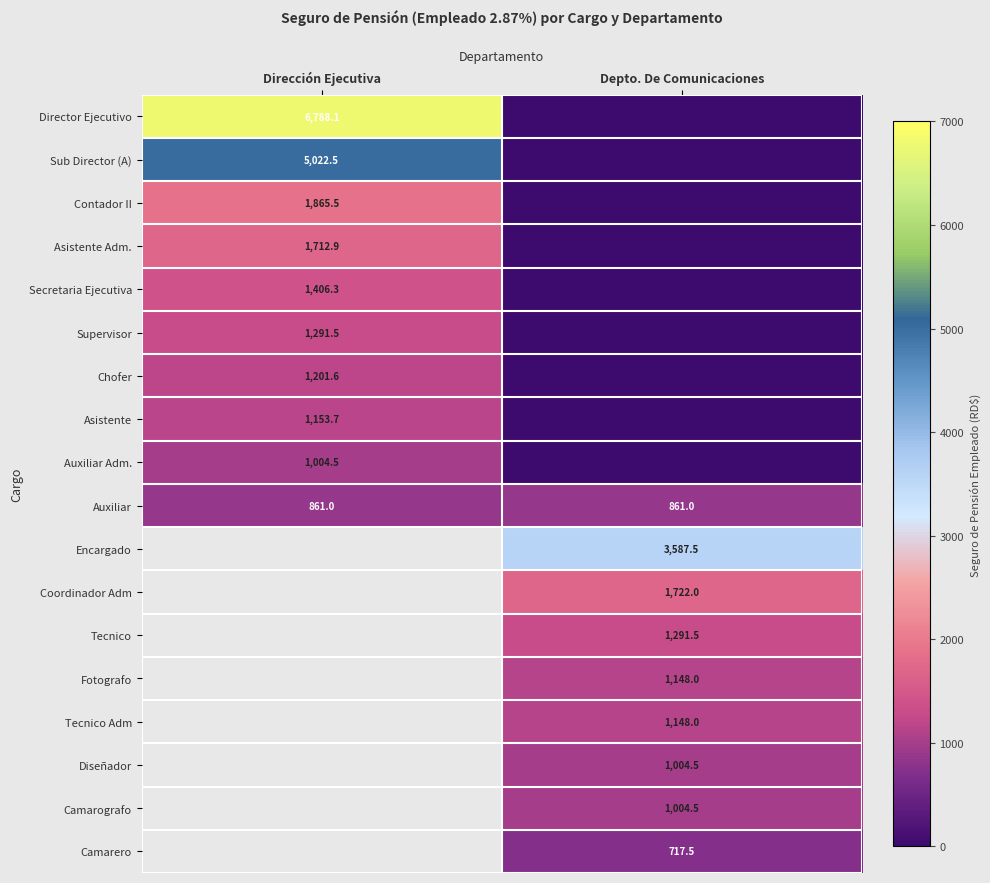

What value does the Encargado series have at Depto. De Comunicaciones?

3587.5